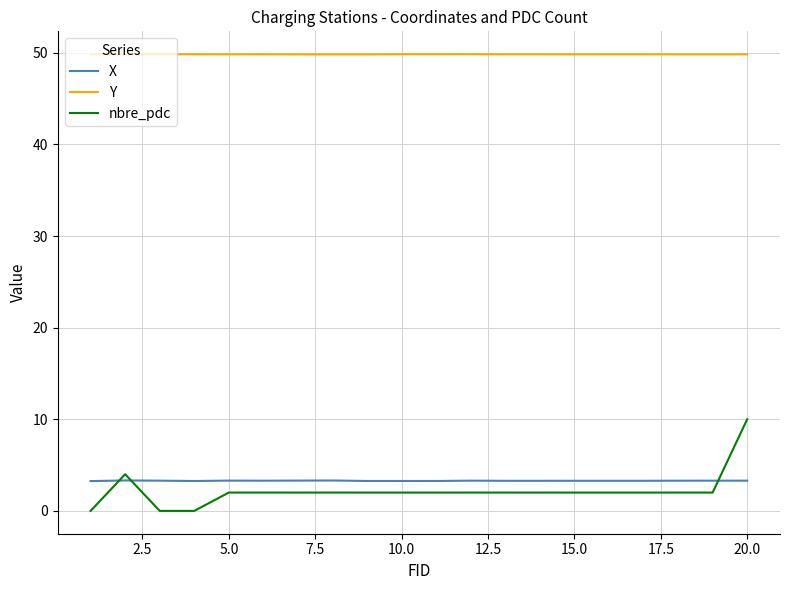

List the series in order of their peak value, lowest first.

X, nbre_pdc, Y